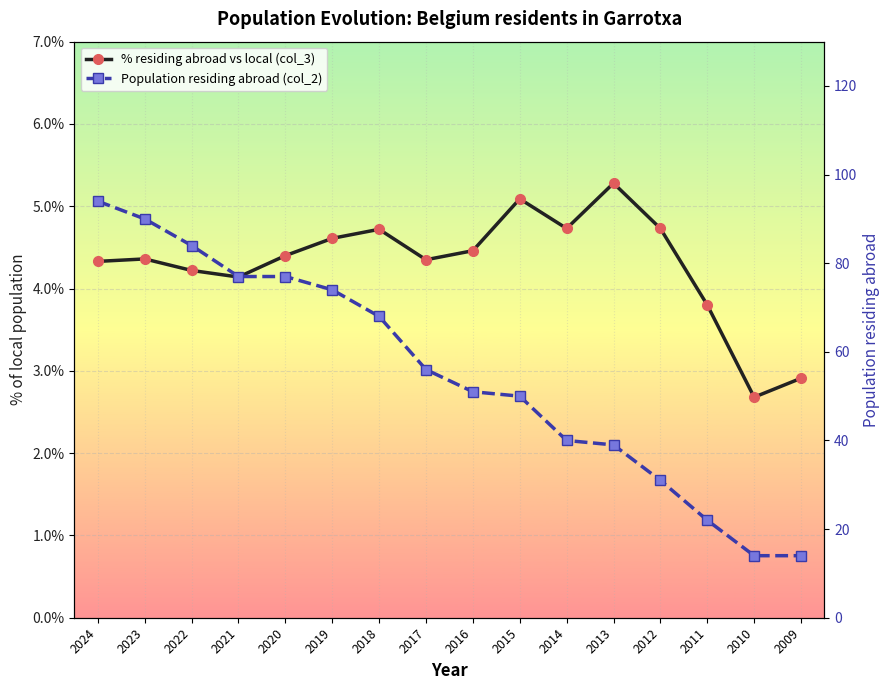

How many values in the % residing abroad vs local (col_3) series are below 4?

3